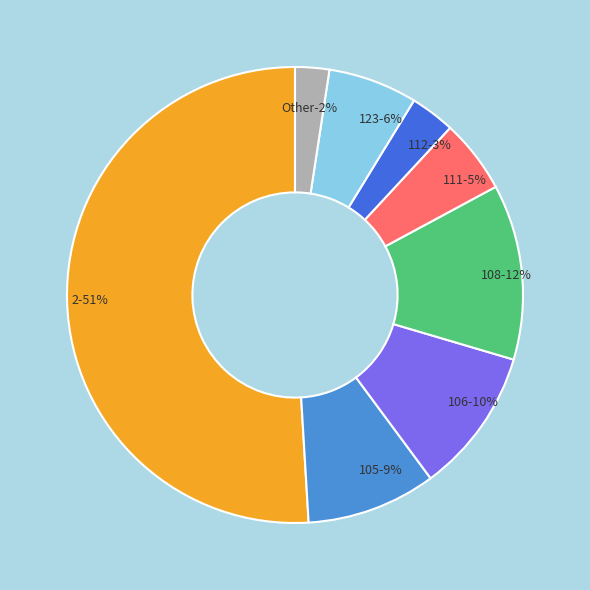

To the nearest percent, what percentage of the pie is 106?

10%